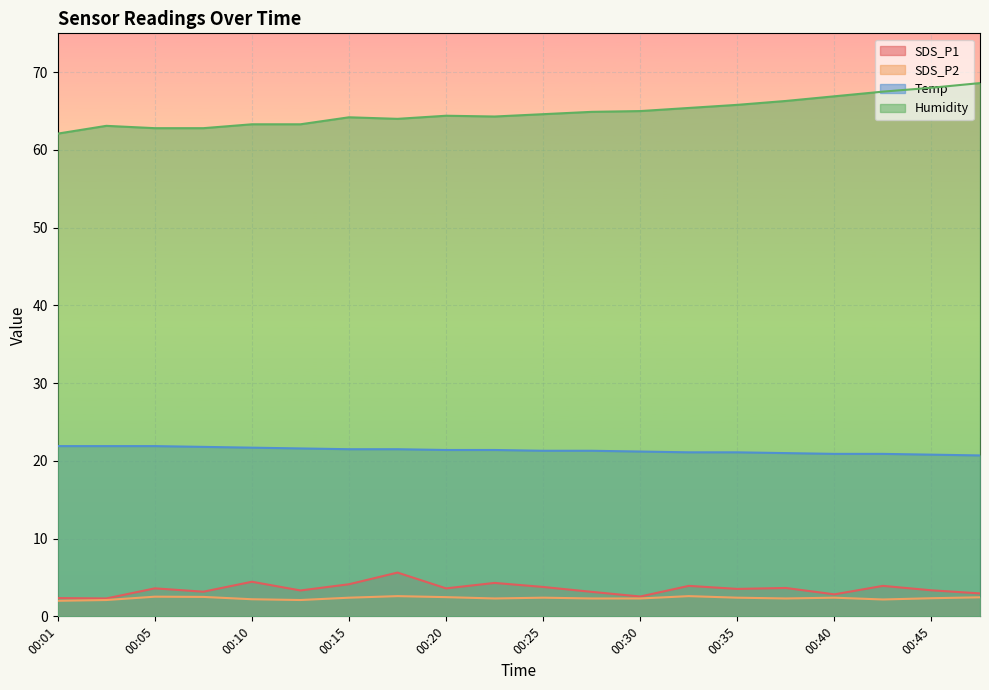

How many data points does each series have?

20